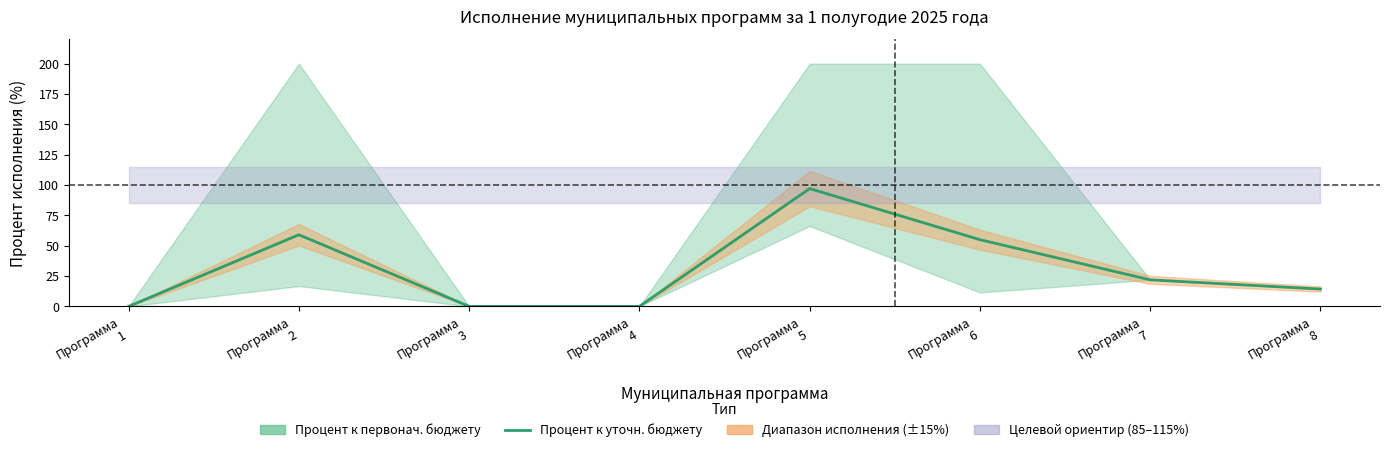

How many data points does each series have?

8